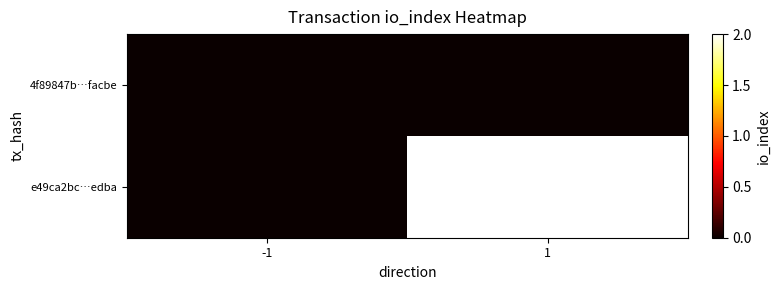

Reading left to right, list all the values displayed in this chart.

4f89847b…facbe: -1=0	1=0
e49ca2bc…edba: -1=0	1=2